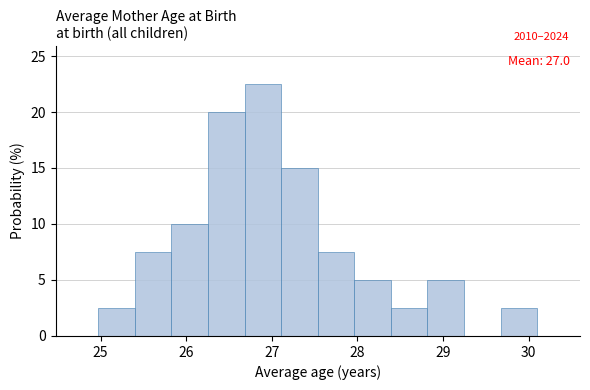

Over which range of the x-axis is the bar tallest?

26.7 to 27.1